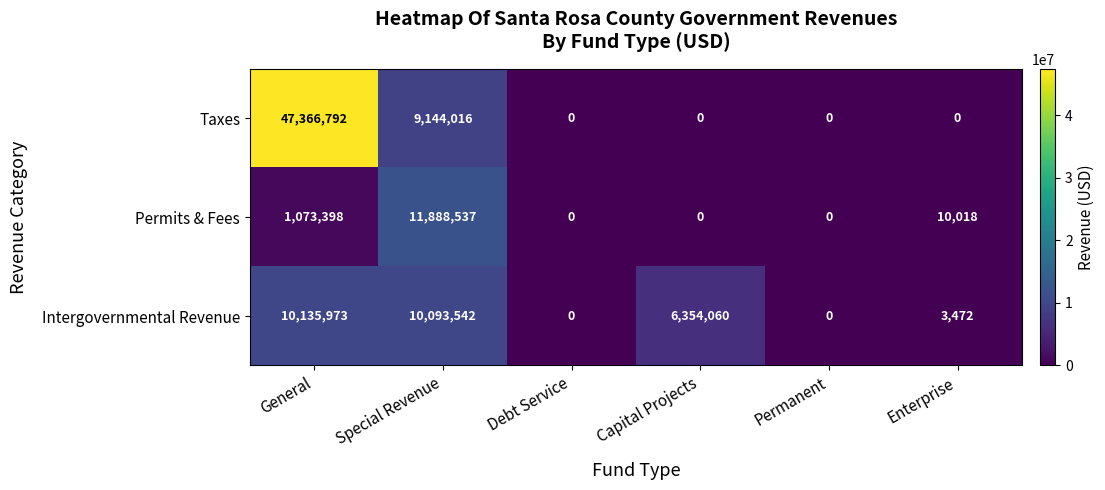

Rank the series by their average value, from highest to lowest.

Taxes, Intergovernmental Revenue, Permits & Fees